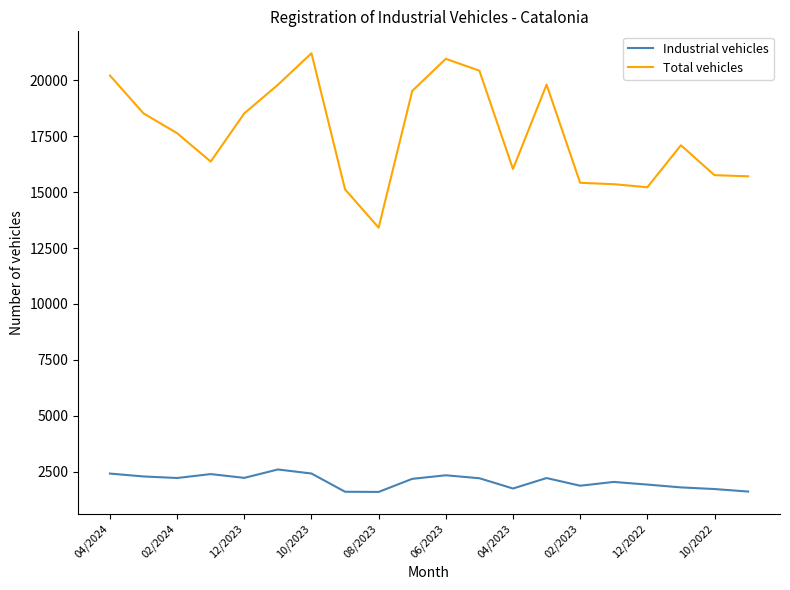

True or false: Total vehicles and Industrial vehicles intersect in this chart.

False